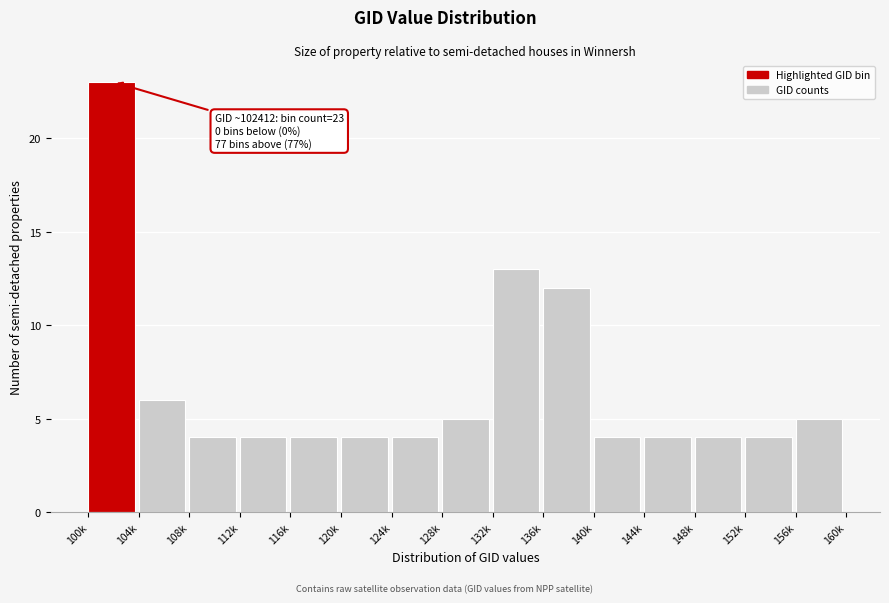

Reading right to left, list all the values displayed in this chart.

156k=5	152k=4	148k=4	144k=4	140k=4	136k=12	132k=13	128k=5	124k=4	120k=4	116k=4	112k=4	108k=4	104k=6	100k=23